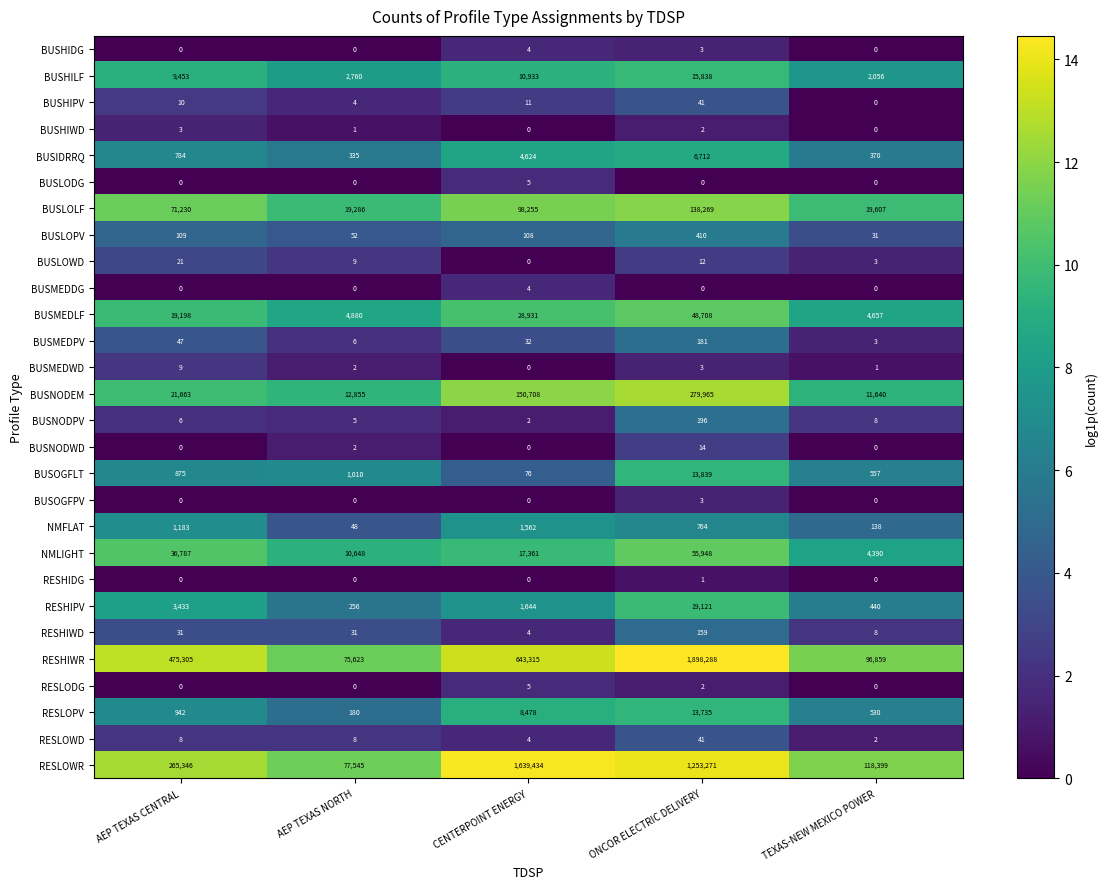

How many data points does each series have?

5